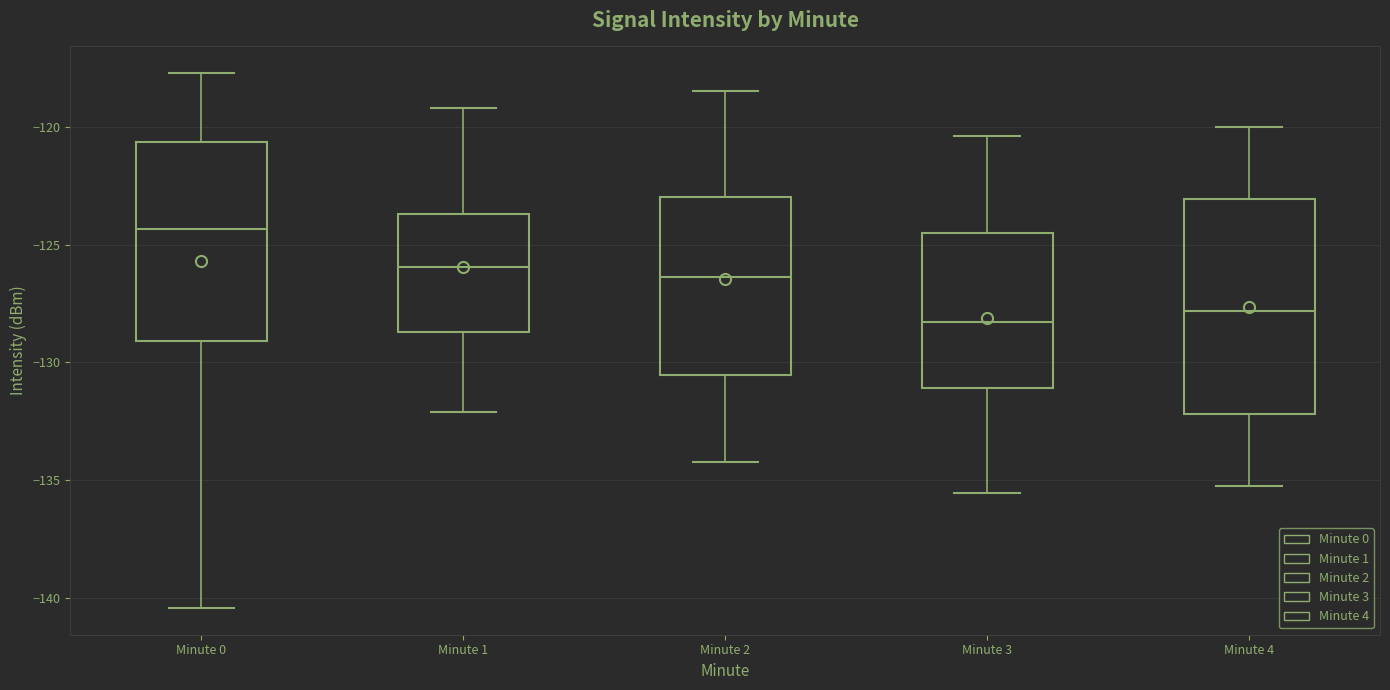

Which box is the tallest, from its lower edge to its upper edge?

Minute 4